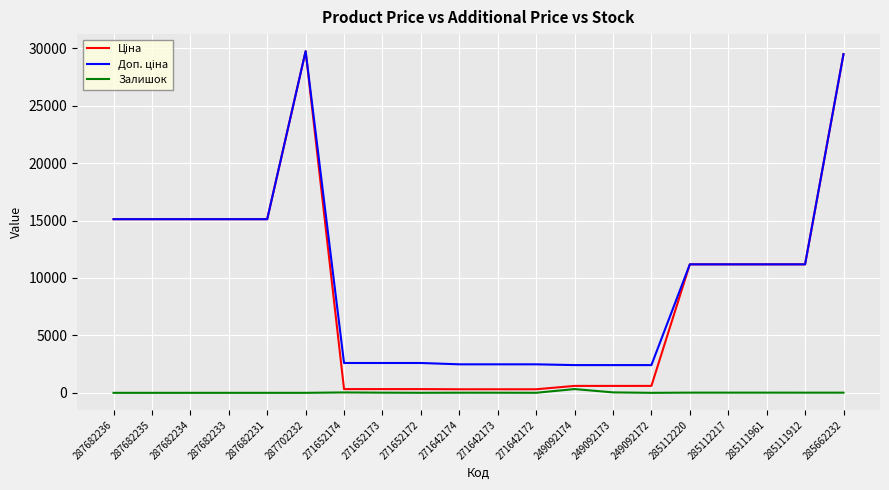

True or false: Залишок has a value of 34.0 at 271652174.

True